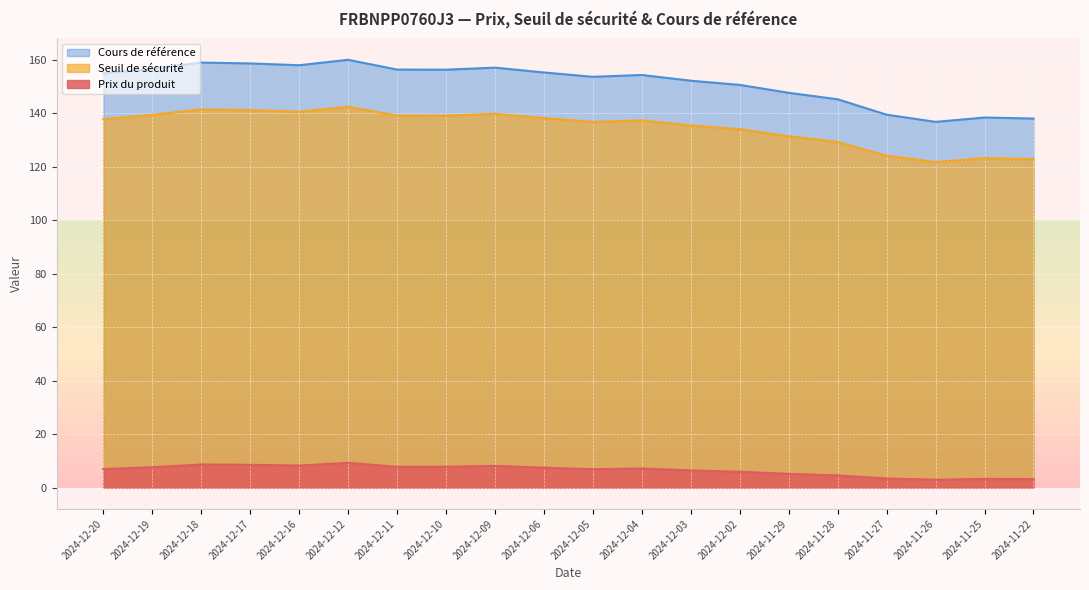

Rank the series at 2024-12-02 from lowest to highest value.

Prix du produit, Seuil de sécurité, Cours de référence